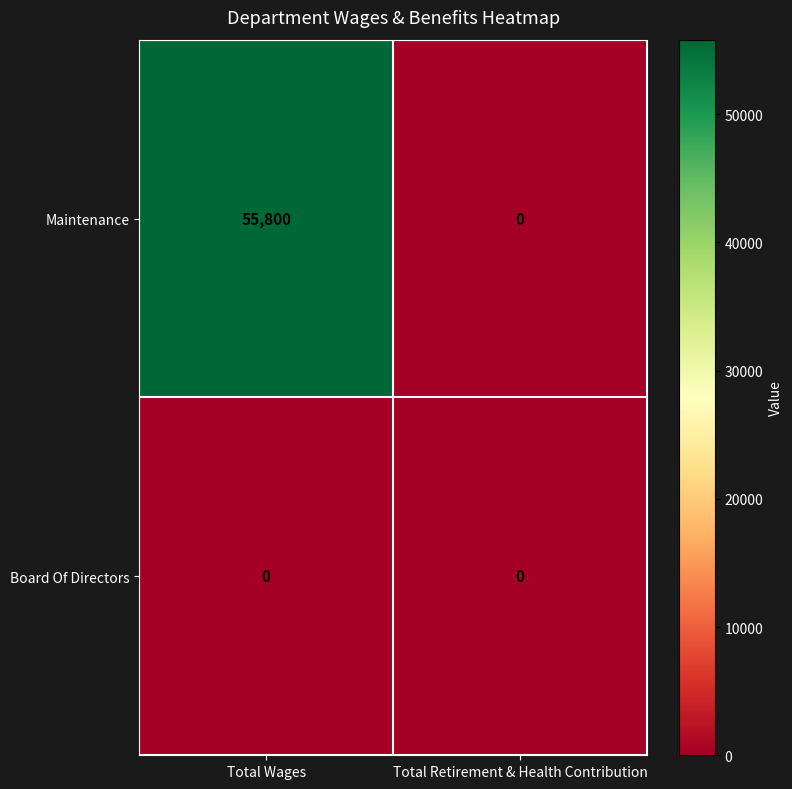

Which series has the widest spread of values?

Maintenance